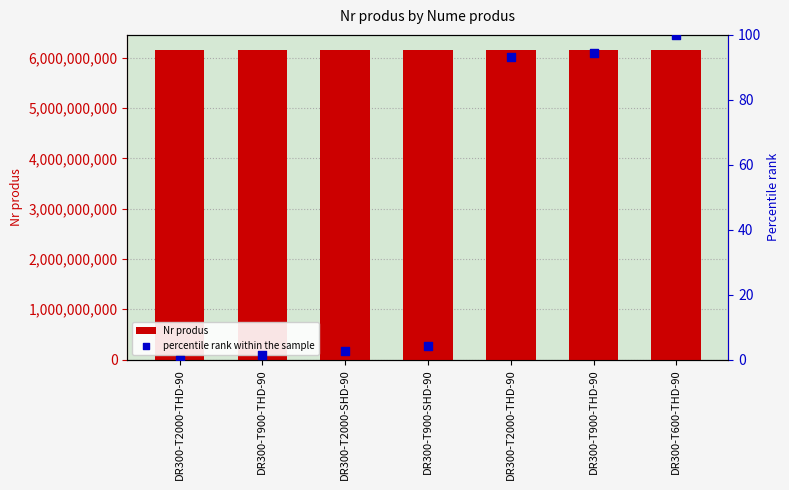

Which series has the largest Y range (max minus min)?

Nr produs